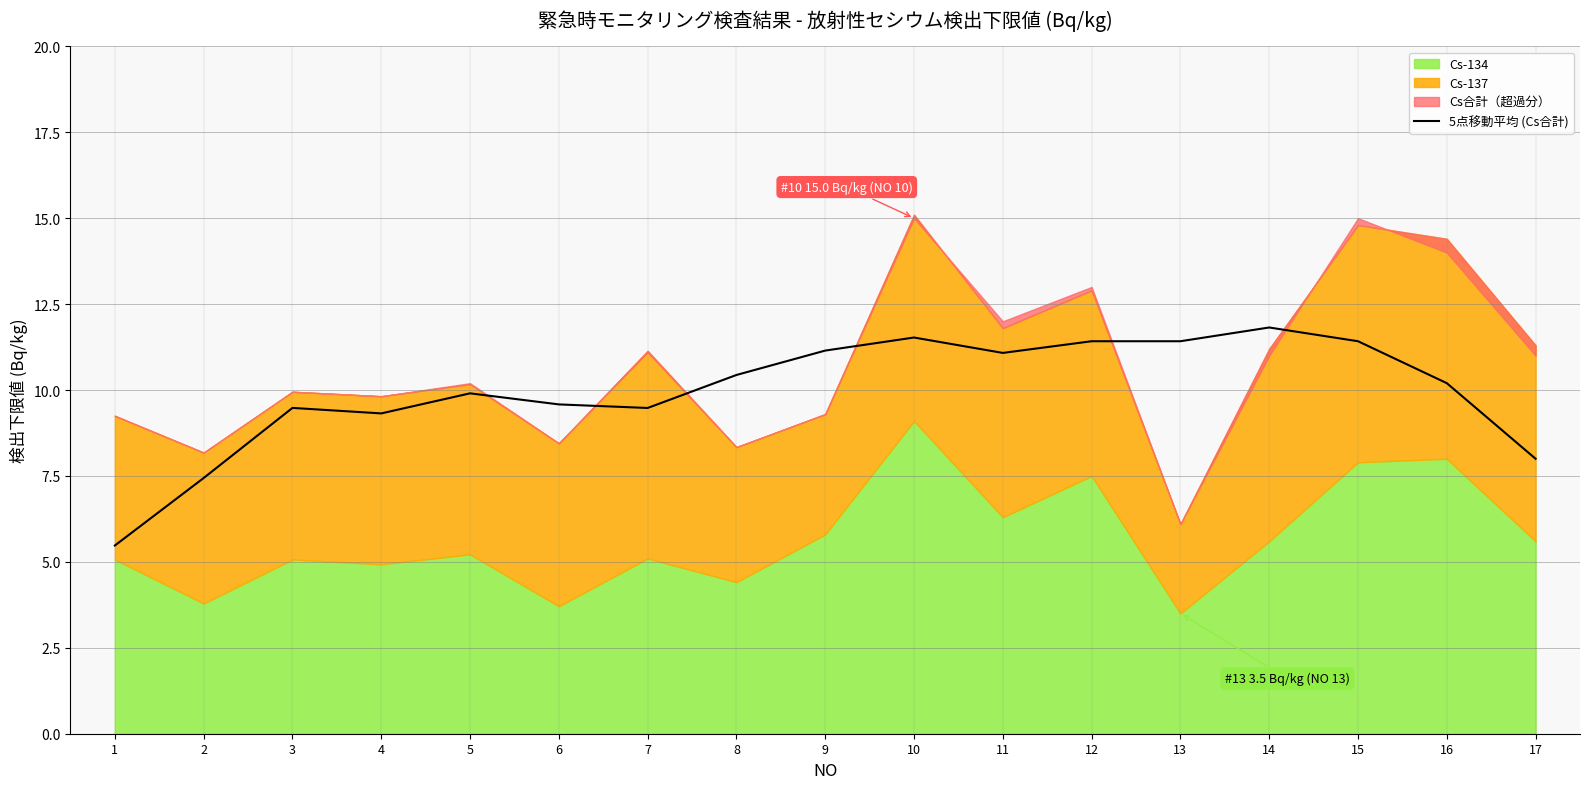

How many lines are shown in the chart?

1